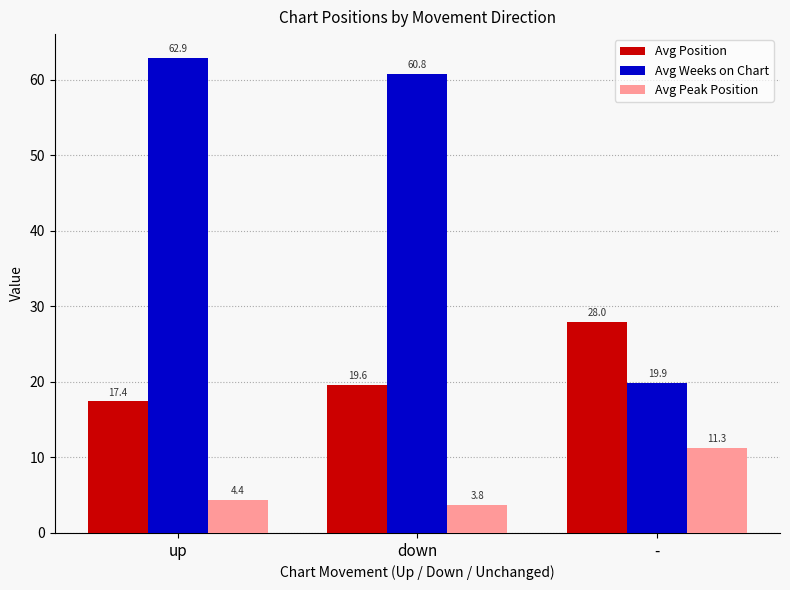

What is the value of the Avg Position bar at the 3rd from the left?

28.0